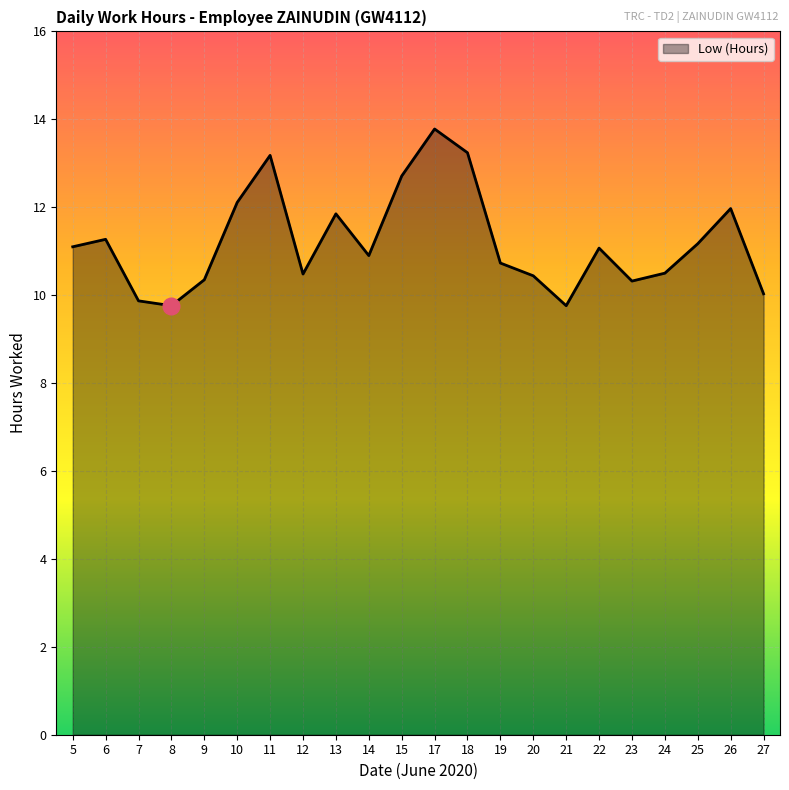

Approximately how many times larger is the value at 10 compared to 9?

1.2